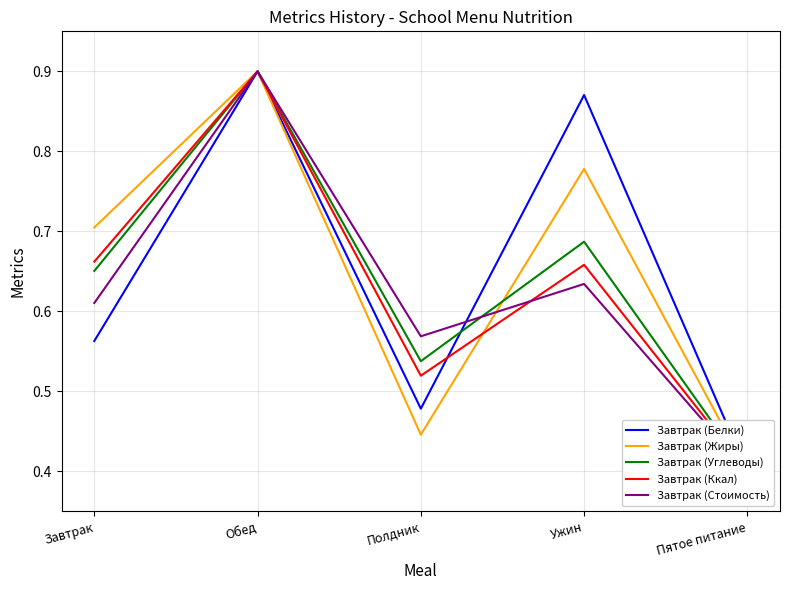

True or false: Завтрак (Жиры) has a value of 0.4 at Пятое питание.

True